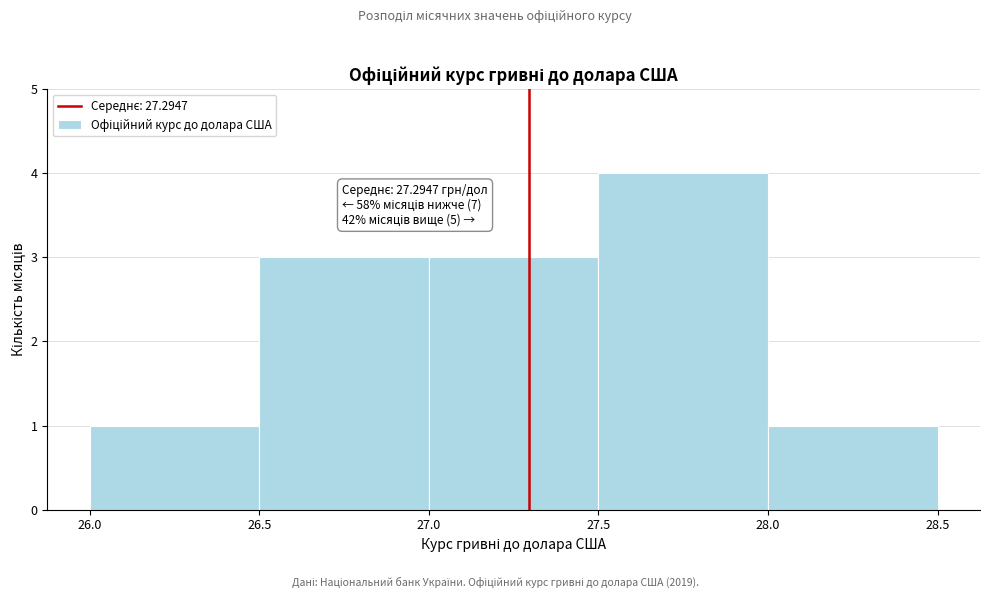

Which range on the x-axis has the tallest bar?

27.5 to 28.0